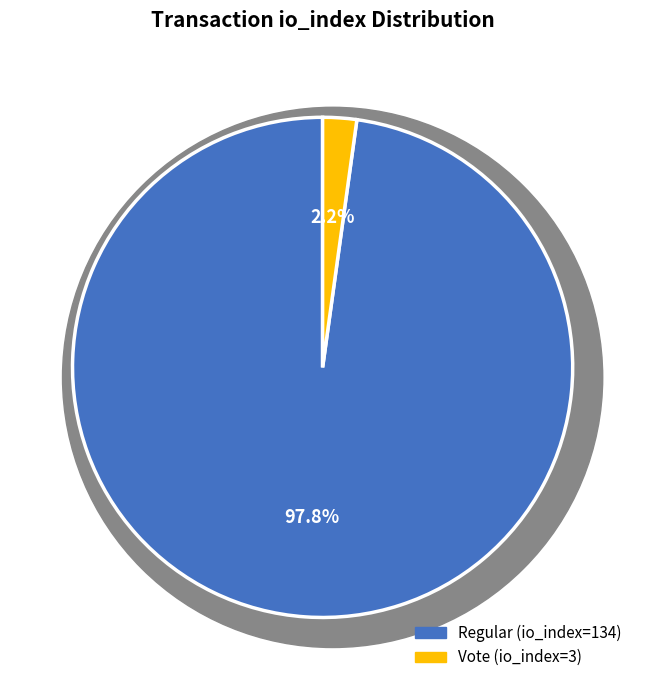

What is the majority slice?

Regular (io_index=134)